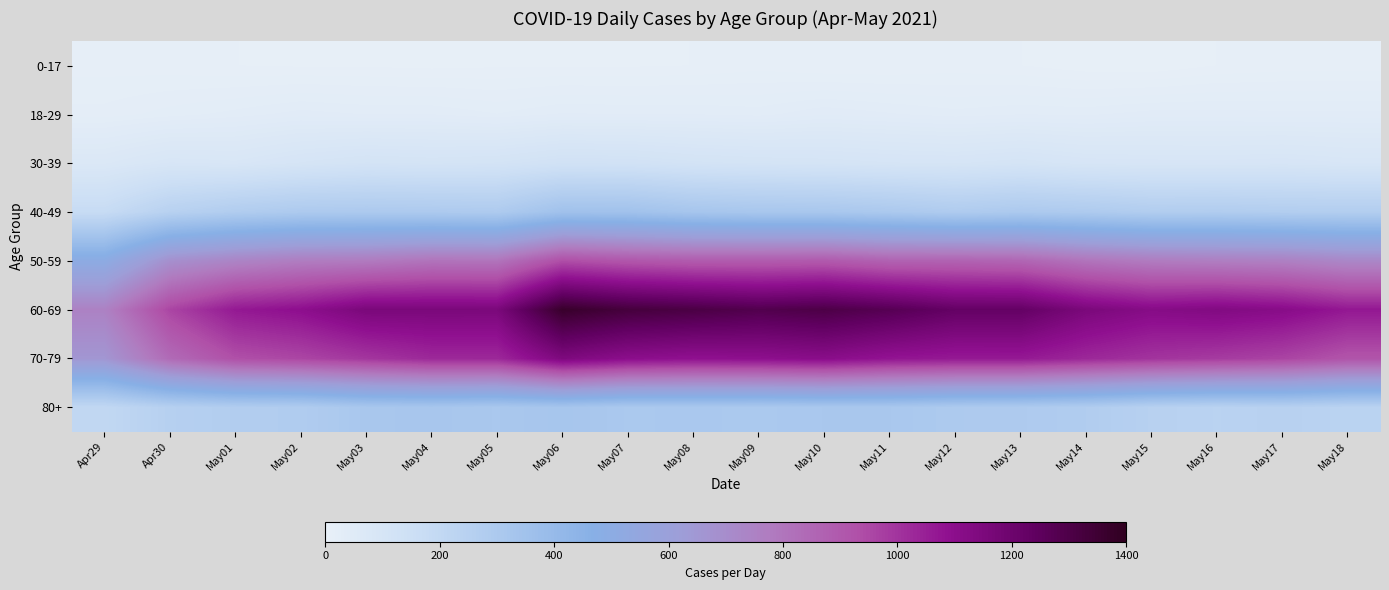

Rank the series at May04 from highest to lowest value.

60-69, 70-79, 50-59, 80+, 40-49, 30-39, 18-29, 0-17